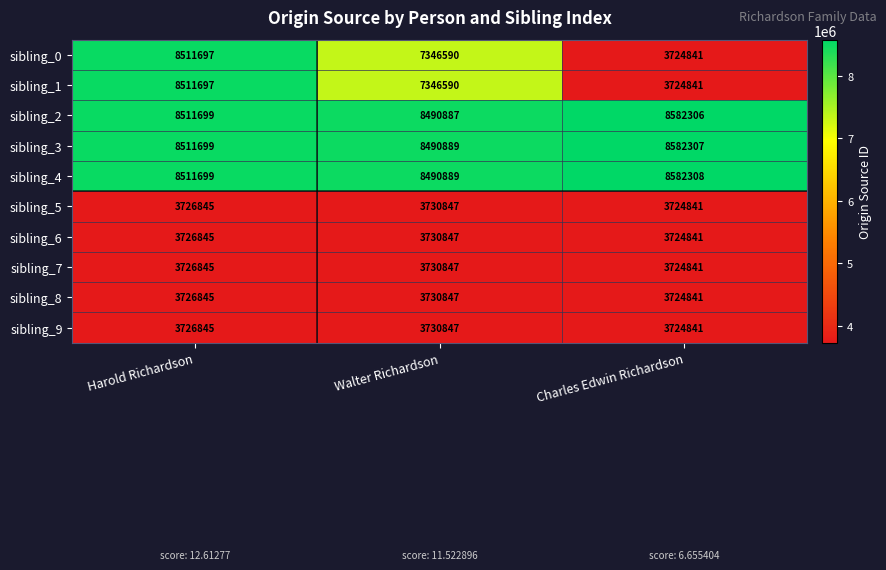

Which label corresponds to the smallest value in the chart?

Charles Edwin Richardson